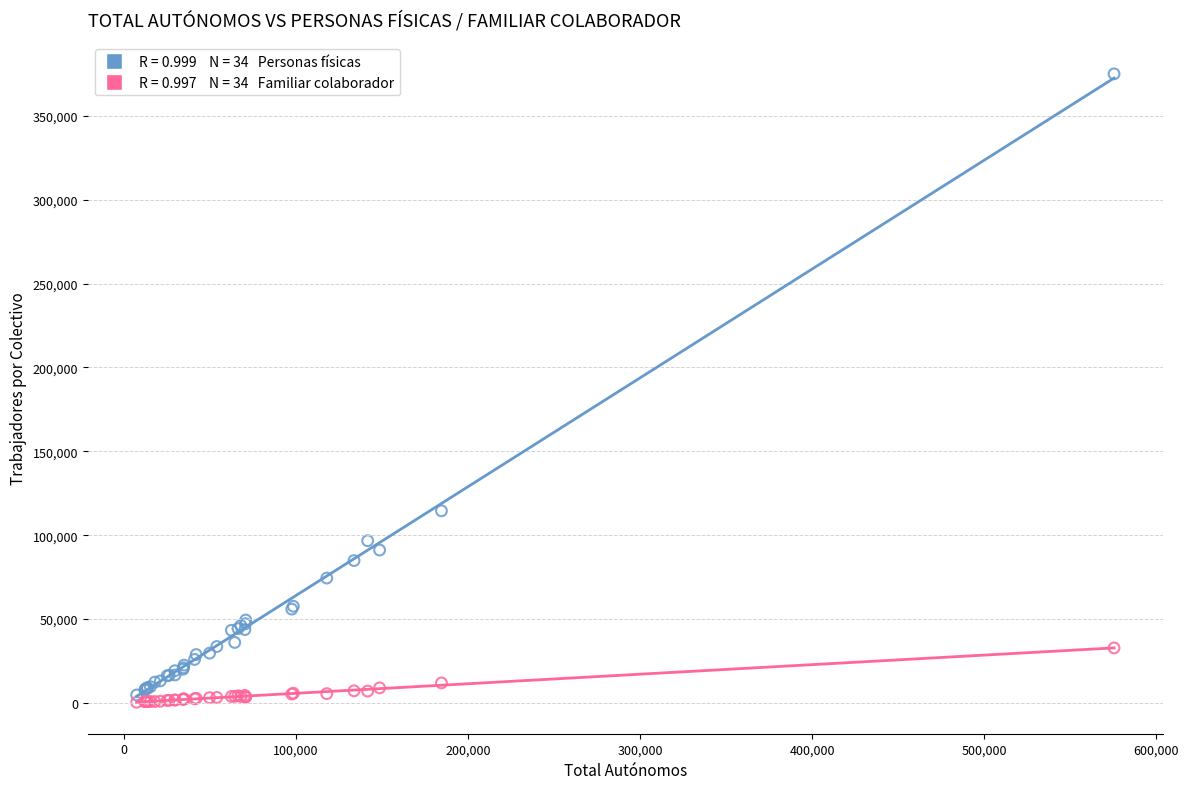

Across all series, what Y value is closest to 187695?

114535